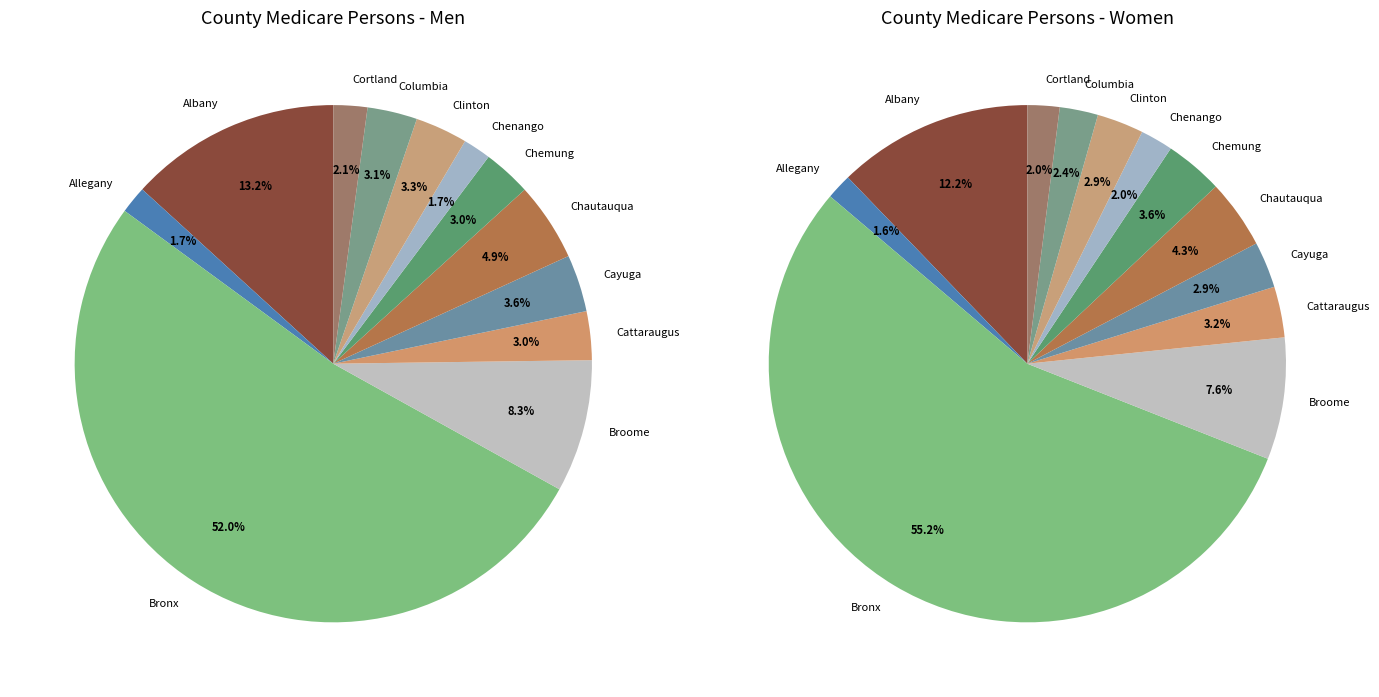

What percentage is the Bronx slice, to the nearest percent?

54%